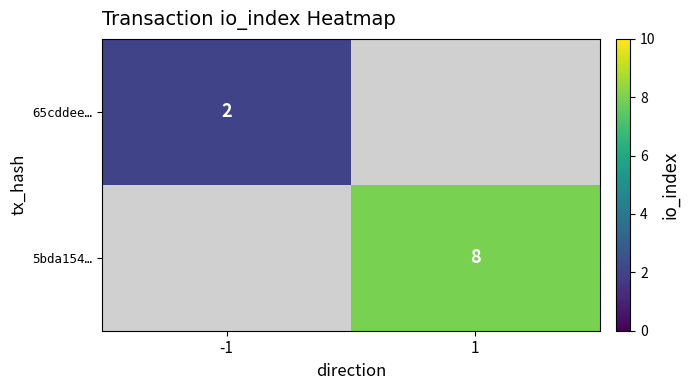

The value of 65cddee… at -1 is 3. True or false?

False